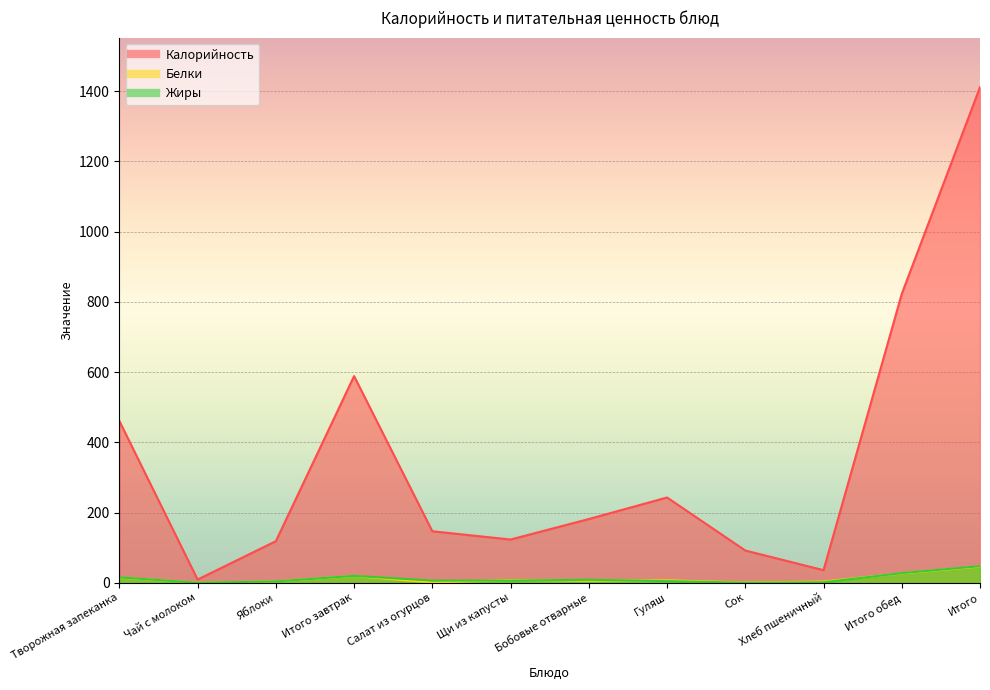

What are all the series names shown in the legend?

Калорийность, Белки, Жиры